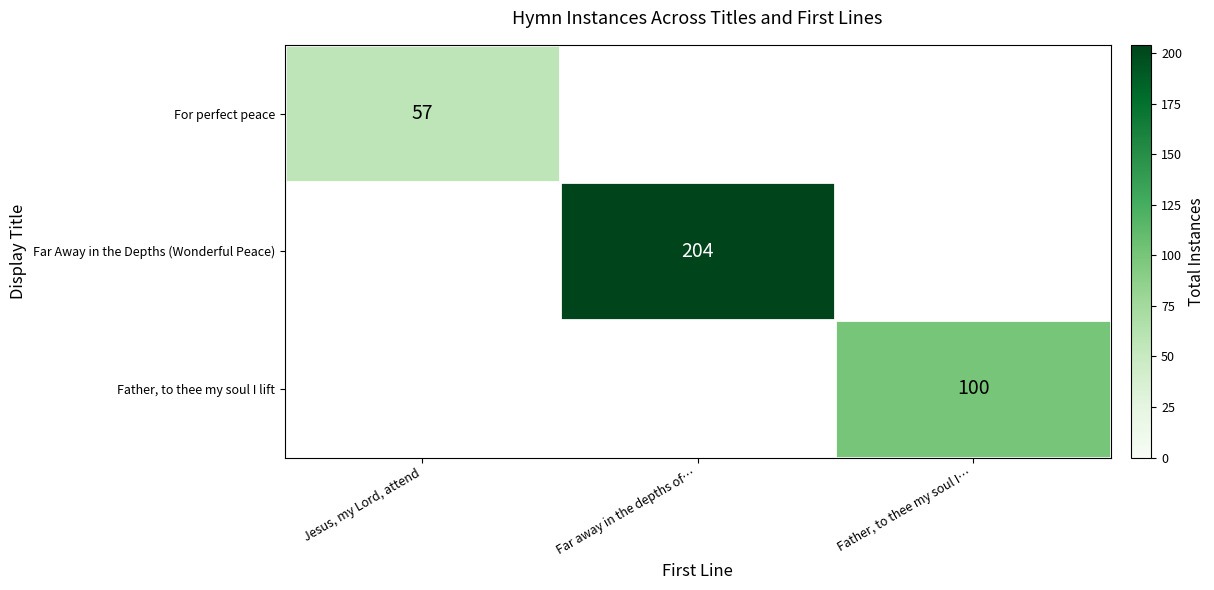

Is it true that Far Away in the Depths (Wonderful Peace) equals 204 at Far away in the depths of…?

True